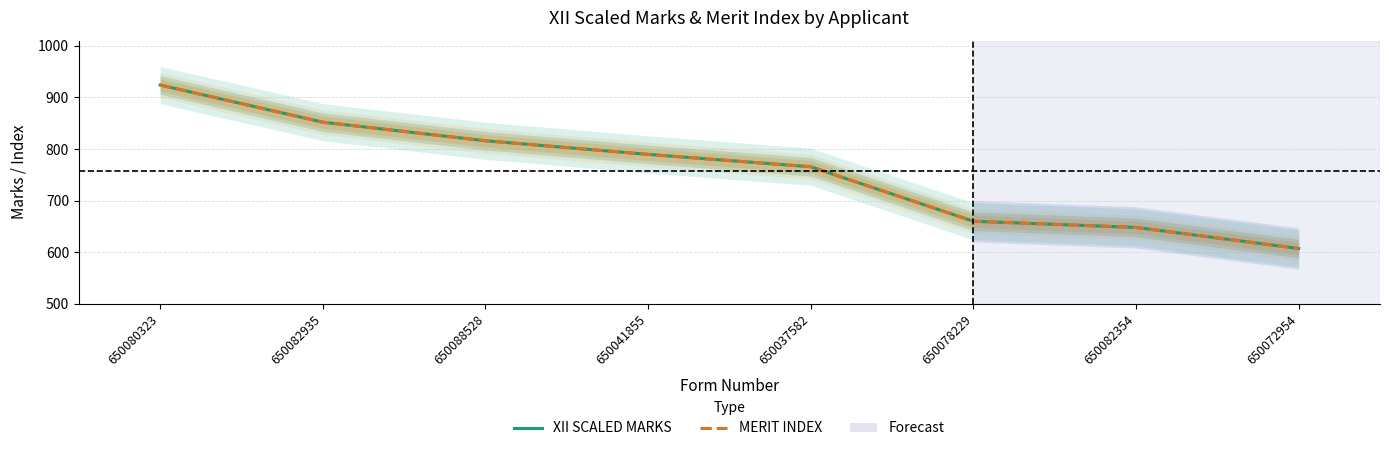

What is the sum of the MERIT INDEX values at 650072954 and 650082935?

1459.2